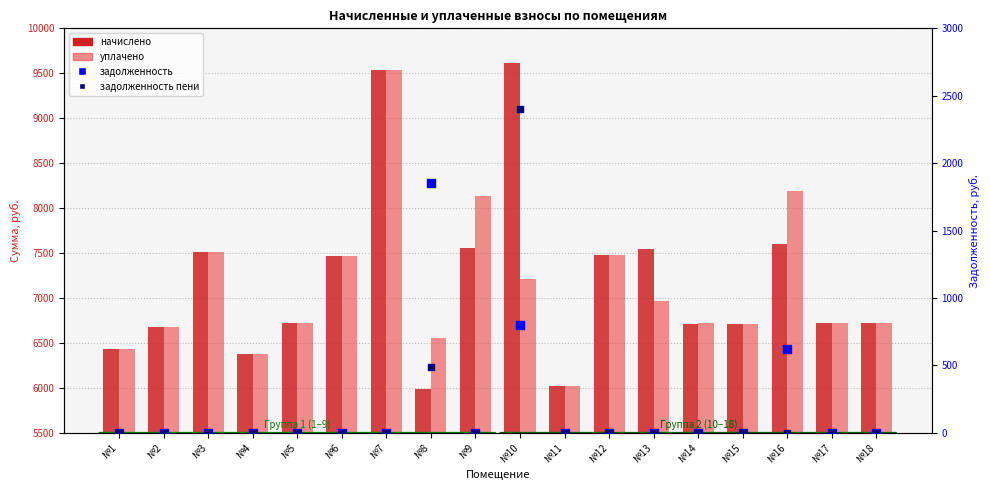

At how many categories does at least one series exceed 8718?

2